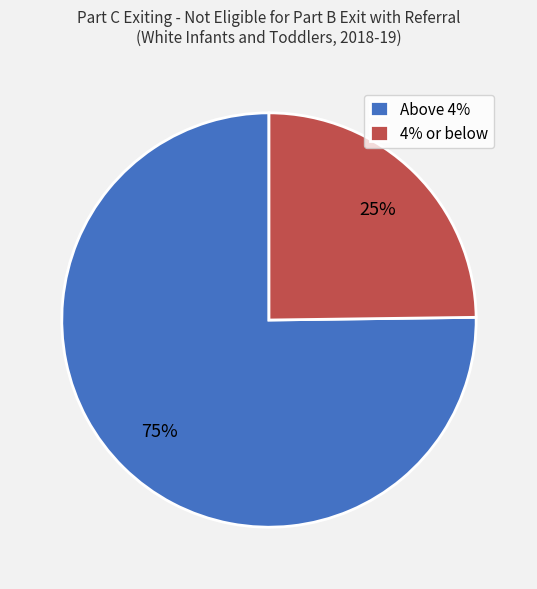

Approximately how many times larger is the value at Above 4% compared to 4% or below?

3.0